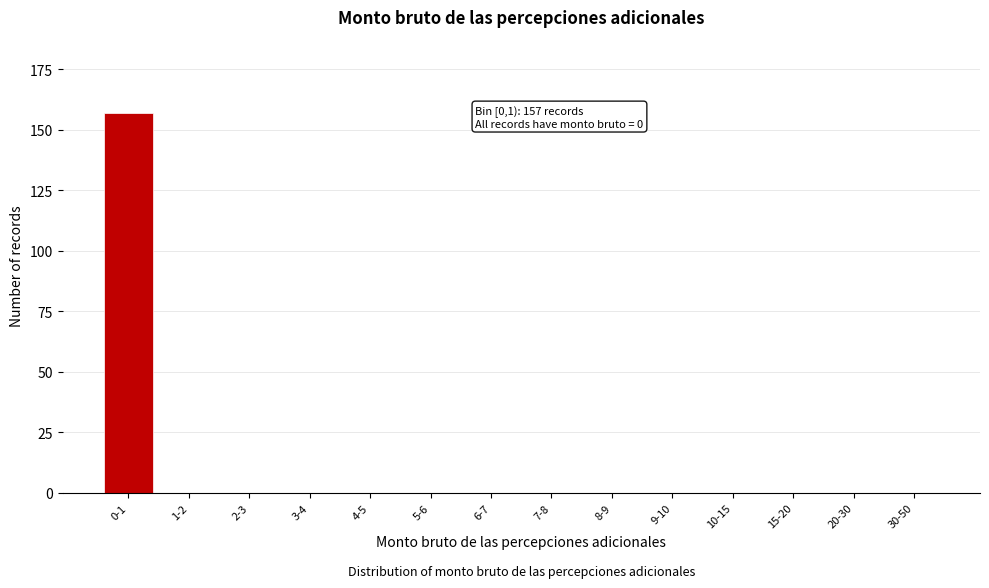

Reading left to right, transcribe all the data shown in this chart.

0-1=157	1-2=0	2-3=0	3-4=0	4-5=0	5-6=0	6-7=0	7-8=0	8-9=0	9-10=0	10-15=0	15-20=0	20-30=0	30-50=0